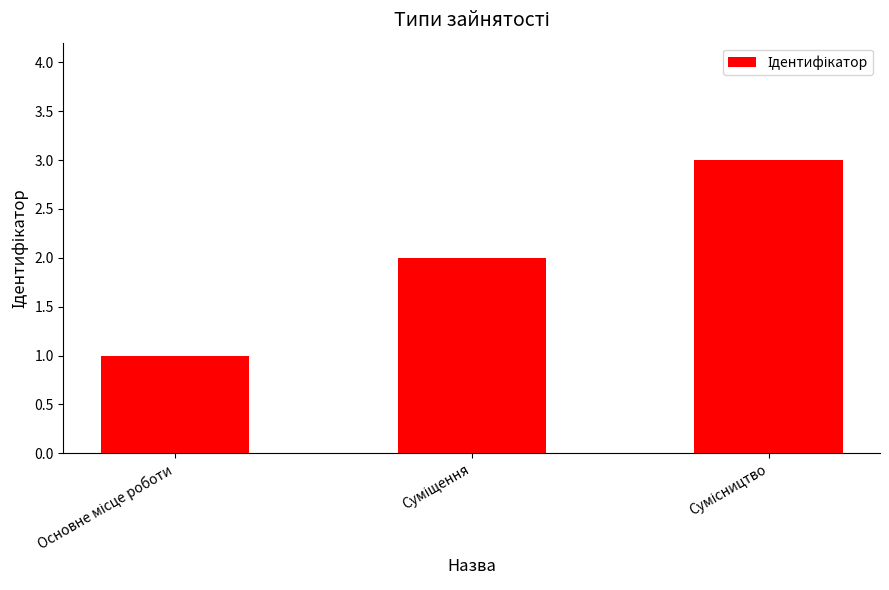

How many data points does each series have?

3